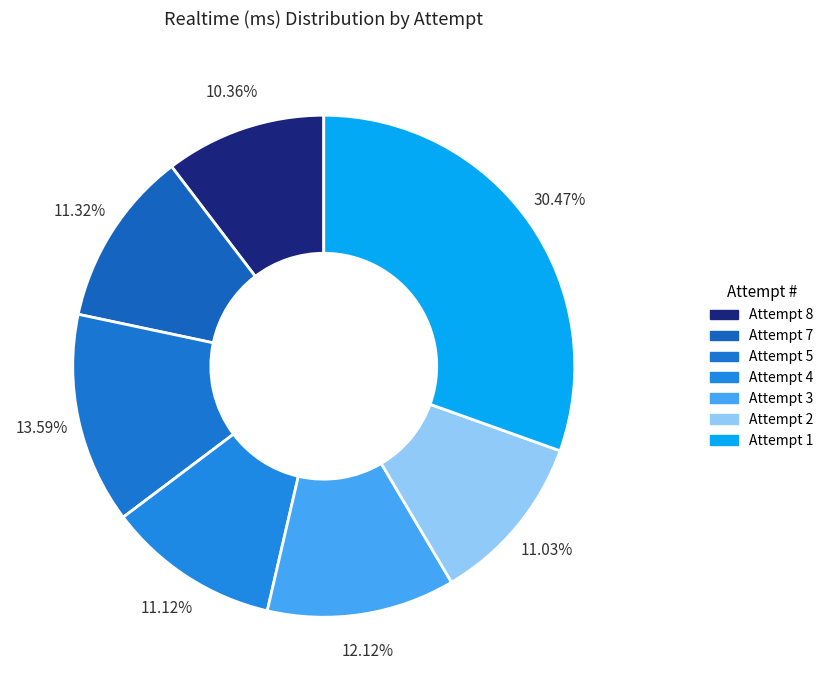

Between Attempt 8 and Attempt 7, which is larger?

Attempt 7